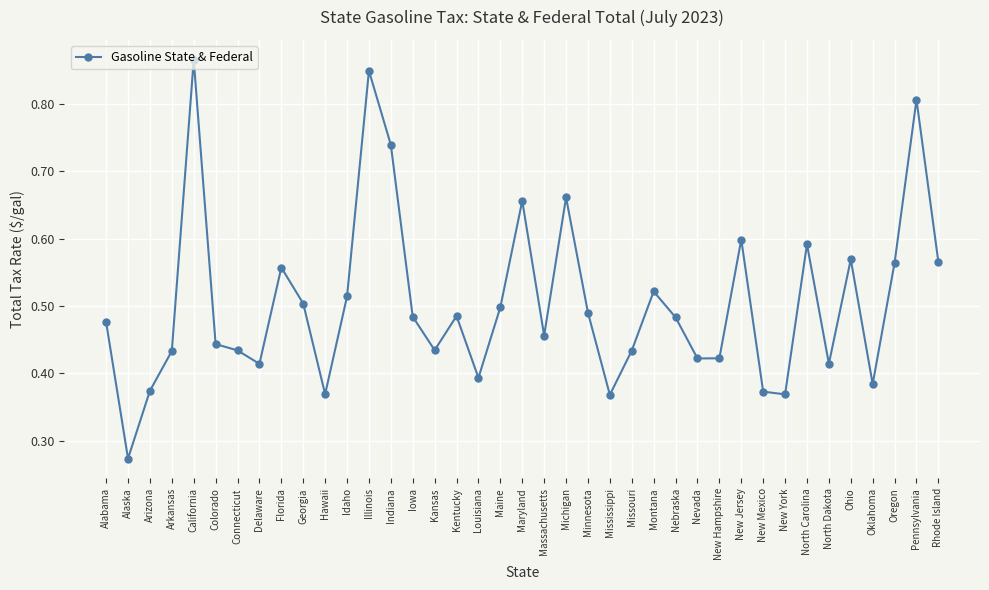

What is the sum of all values?

19.7